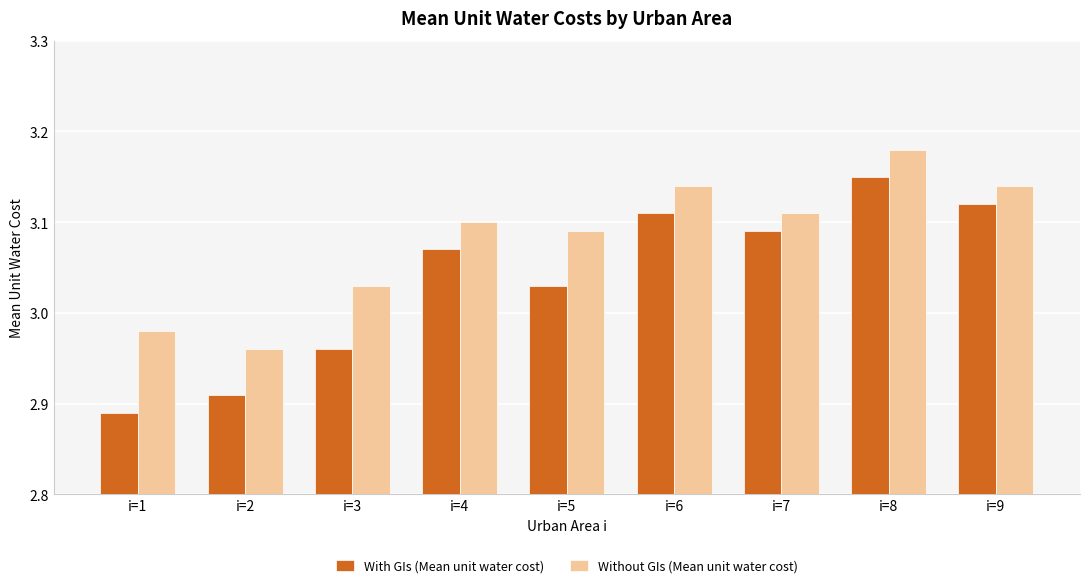

At how many categories does at least one series exceed 2?

9